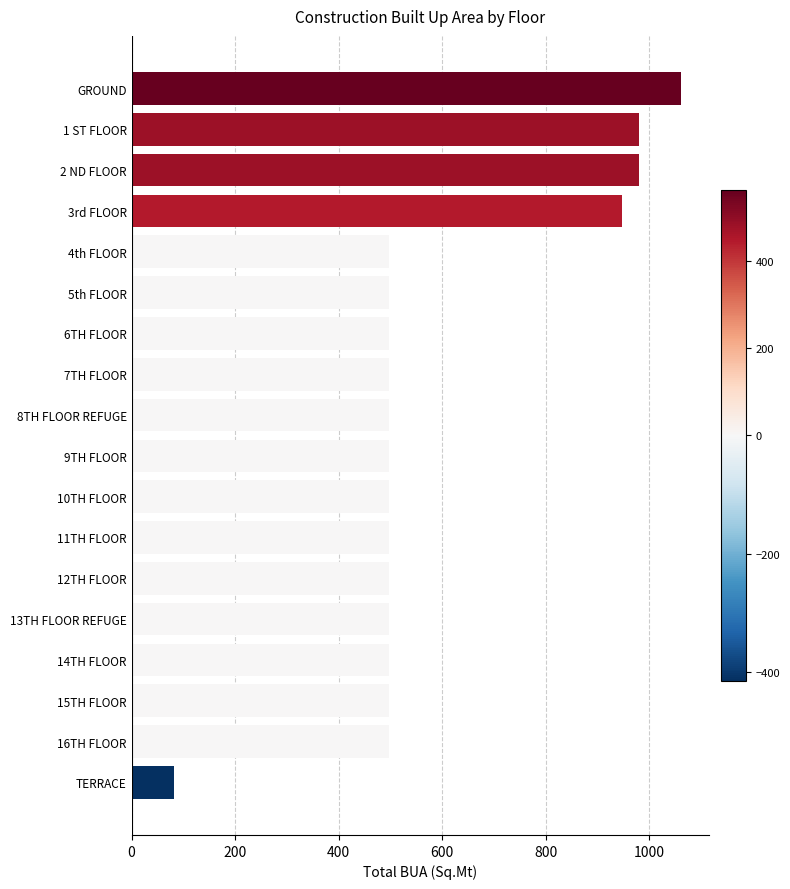

Is it true that the value at 8TH FLOOR REFUGE is 296.9?

False